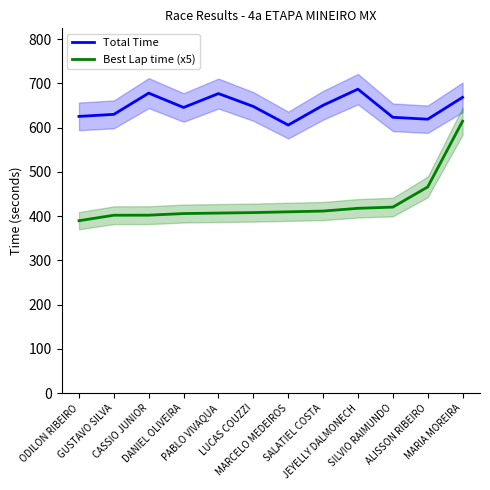

Which series changed the most between CASSIO JUNIOR and DANIEL OLIVEIRA?

Total Time